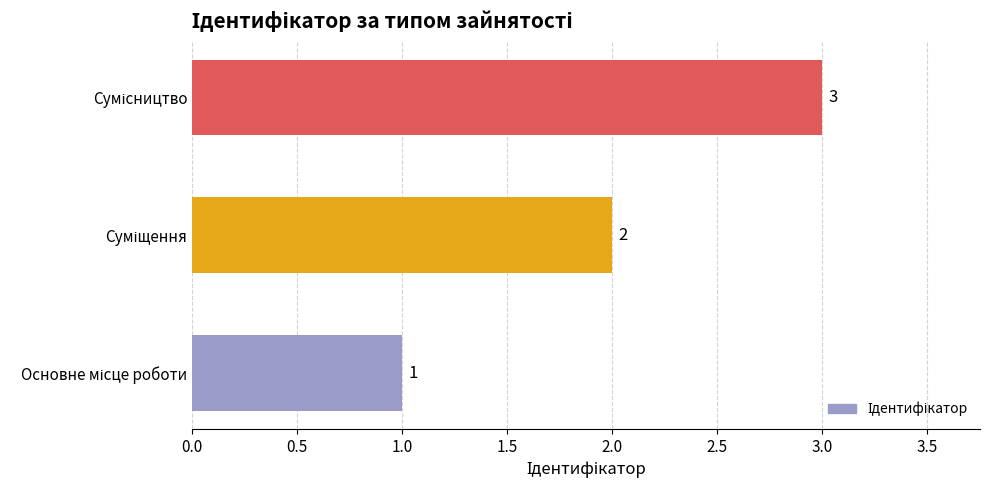

What is the maximum value shown in the chart?

3